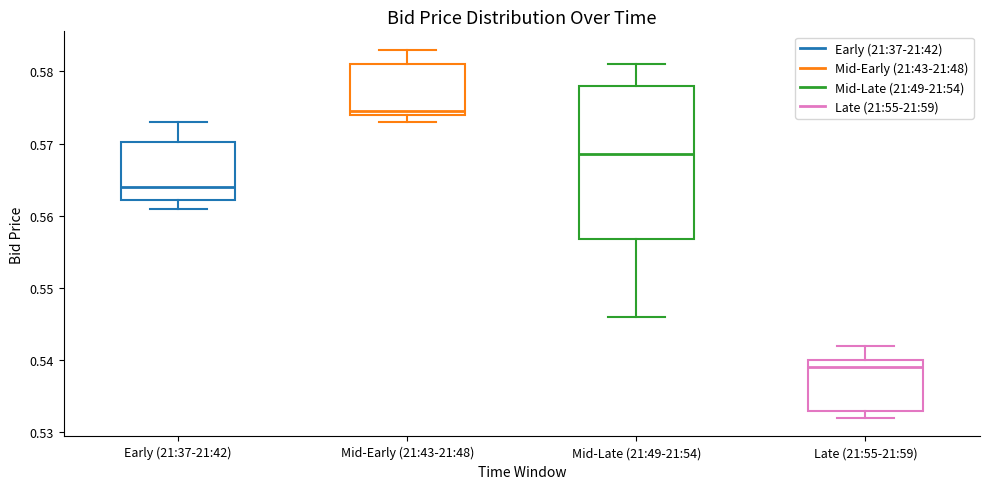

Reading left to right, read every box against the y-axis: the position of its median line, the range the box covers, and the ends of its whiskers. The values are not printed on the chart, so give them approximately, as read against the axis.

Early (21:37-21:42): median 0.564, box 0.562 to 0.570, whiskers 0.561 to 0.573
Mid-Early (21:43-21:48): median 0.575, box 0.574 to 0.581, whiskers 0.573 to 0.583
Mid-Late (21:49-21:54): median 0.569, box 0.557 to 0.578, whiskers 0.546 to 0.581
Late (21:55-21:59): median 0.539, box 0.533 to 0.540, whiskers 0.532 to 0.542